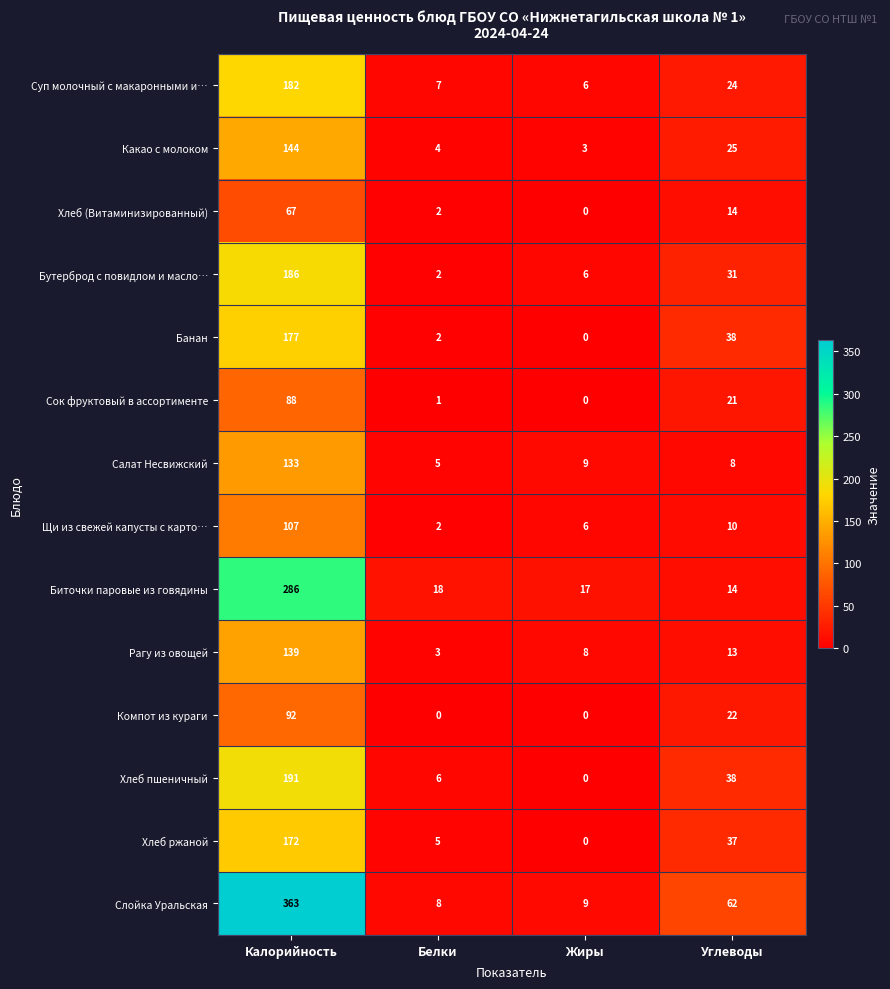

Which series has the widest spread of values?

Слойка Уральская